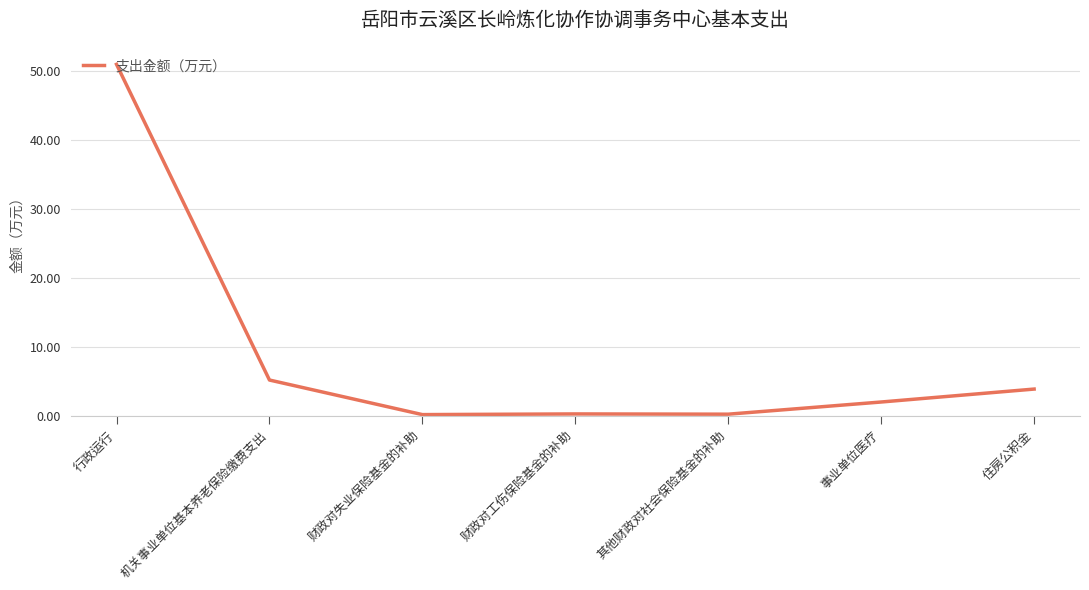

The value at 机关事业单位基本养老保险缴费支出 is 8.0. True or false?

False